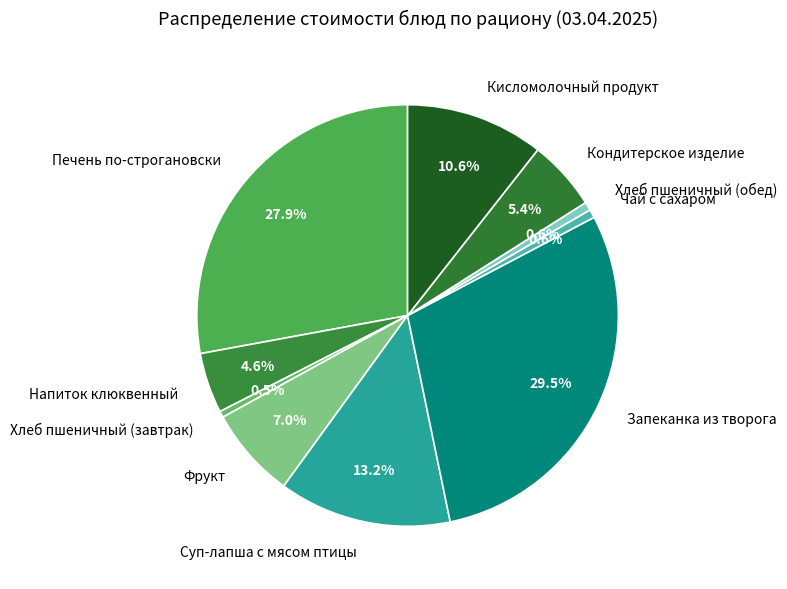

How many segments does this pie chart have?

10